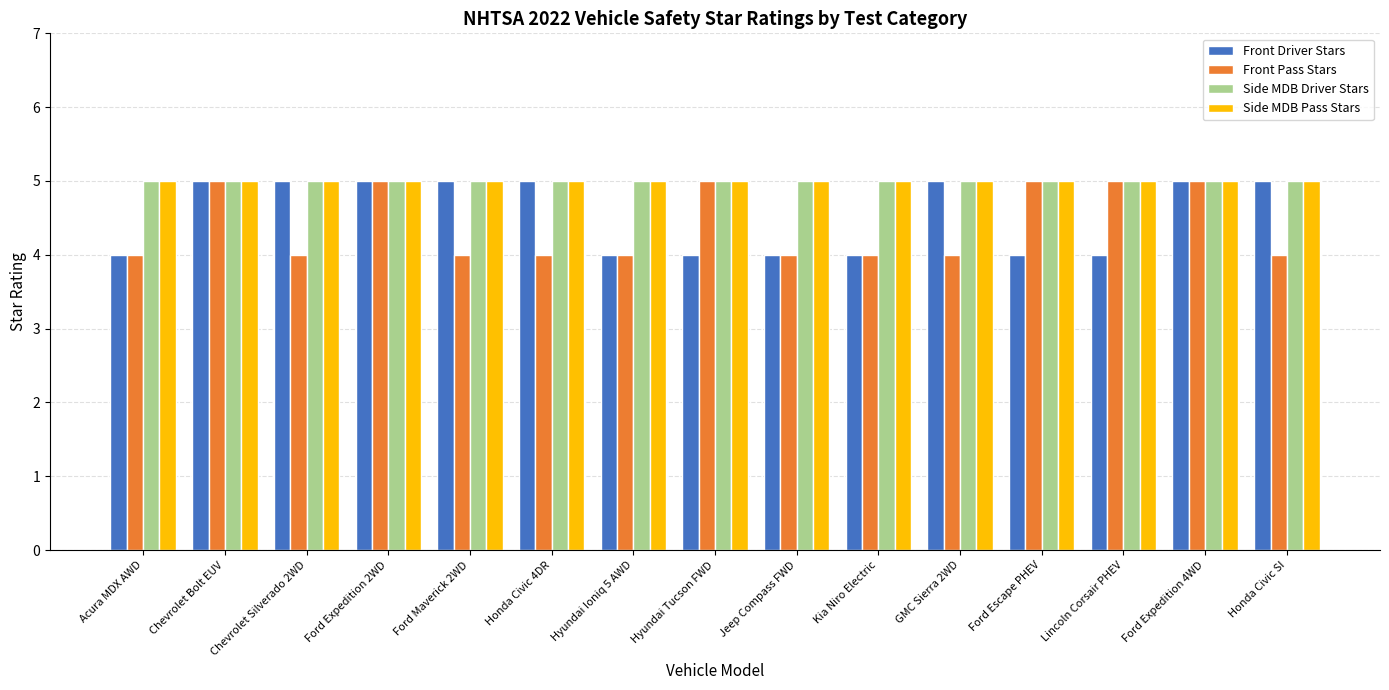

At how many categories does at least one series exceed 4?

15